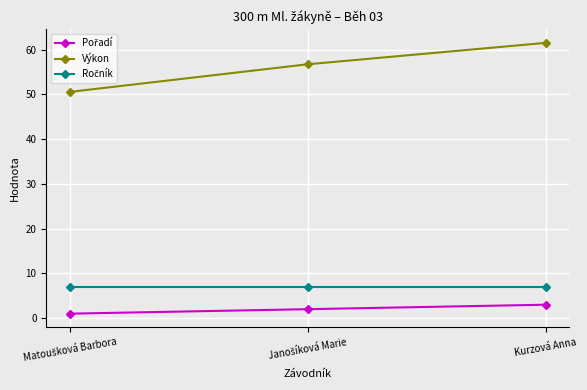

What is the value of the Výkon point at the 2nd from the left?

56.7